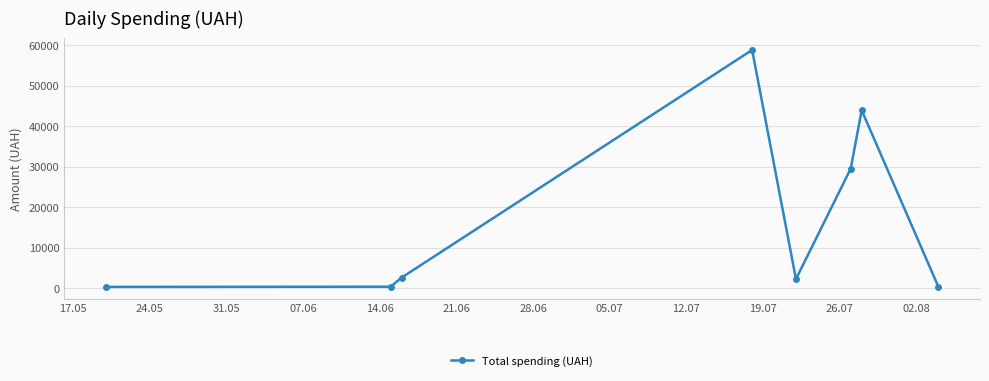

What is the value of the 6th point from the left?

29535.0